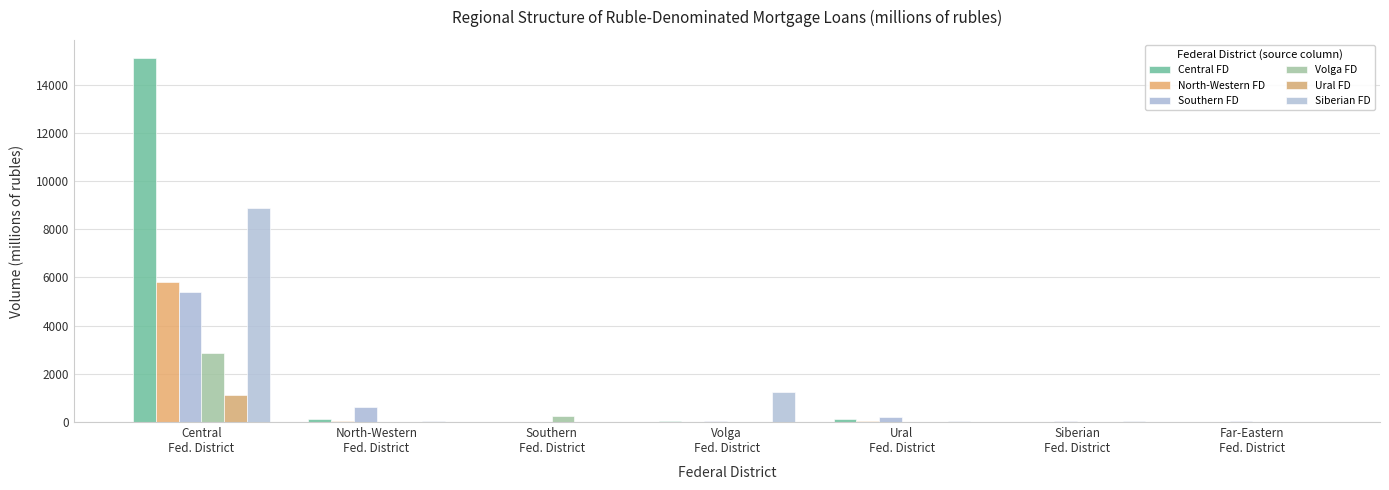

Which series has the widest spread of values?

Central FD